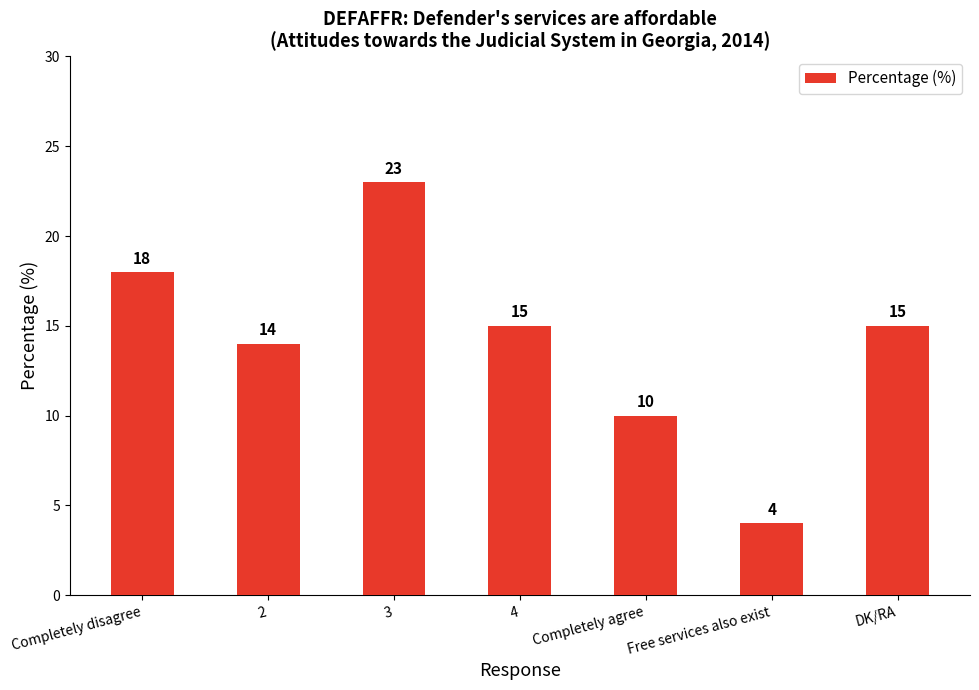

What is the average value?

14